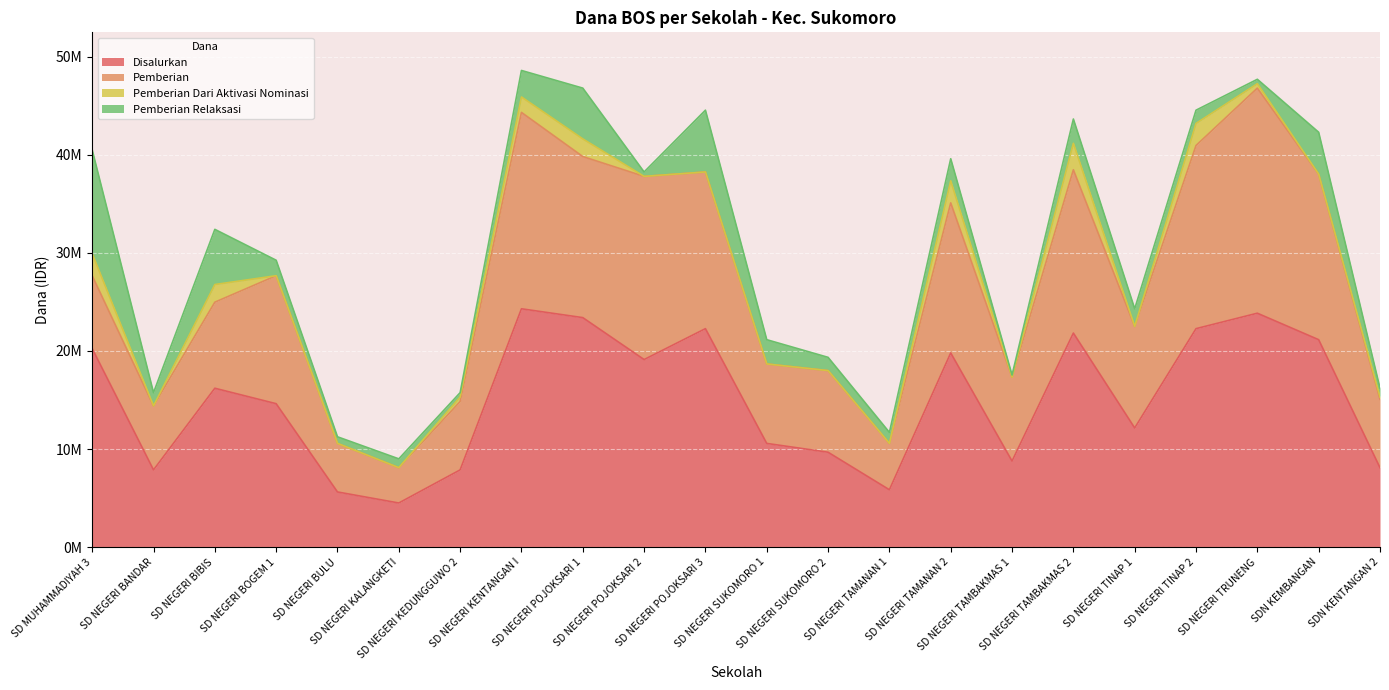

True or false: Disalurkan and Pemberian Relaksasi intersect in this chart.

False